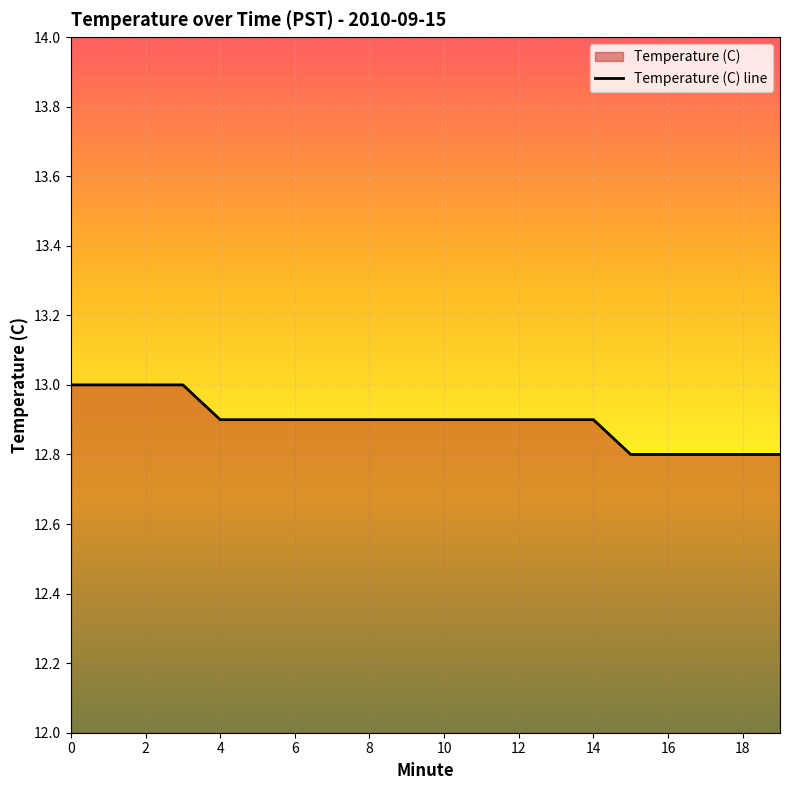

How many values are between 12 and 13?

20